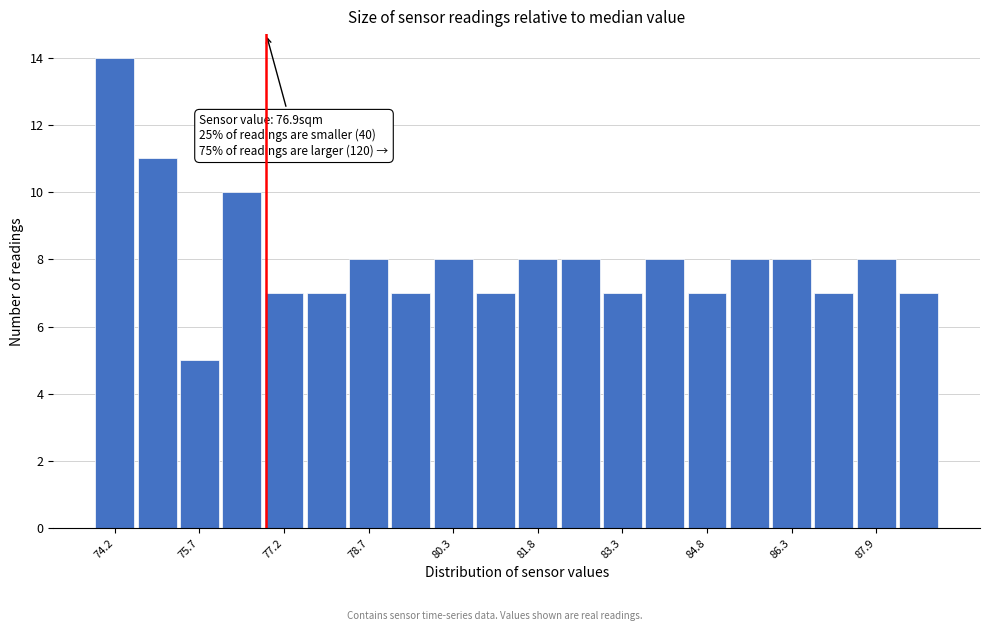

Read against the x-axis, roughly where is the centre of the tallest bar?

74.2